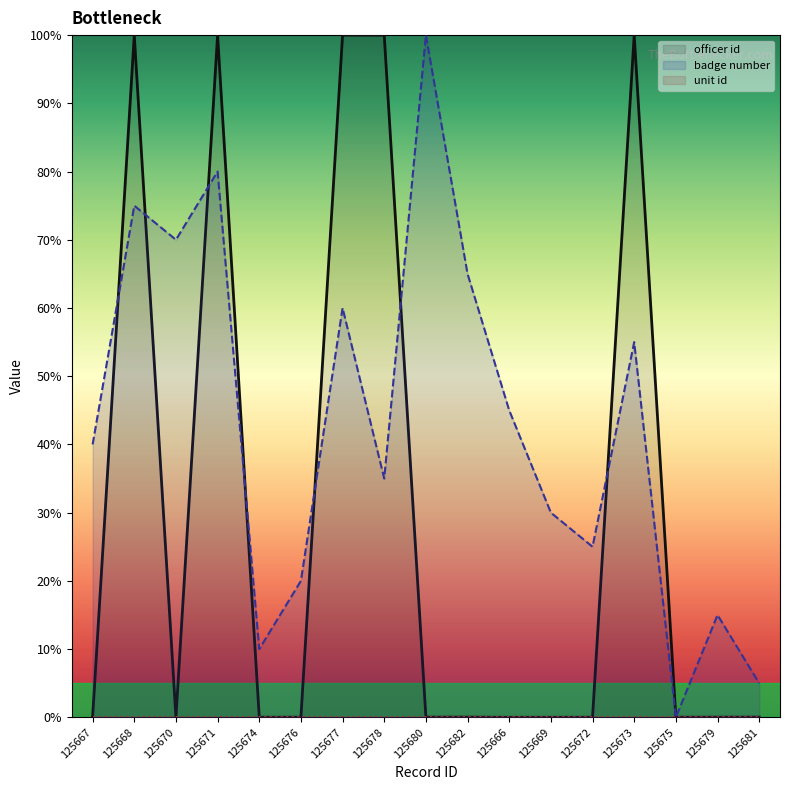

Does the chart have visible grid lines?

No